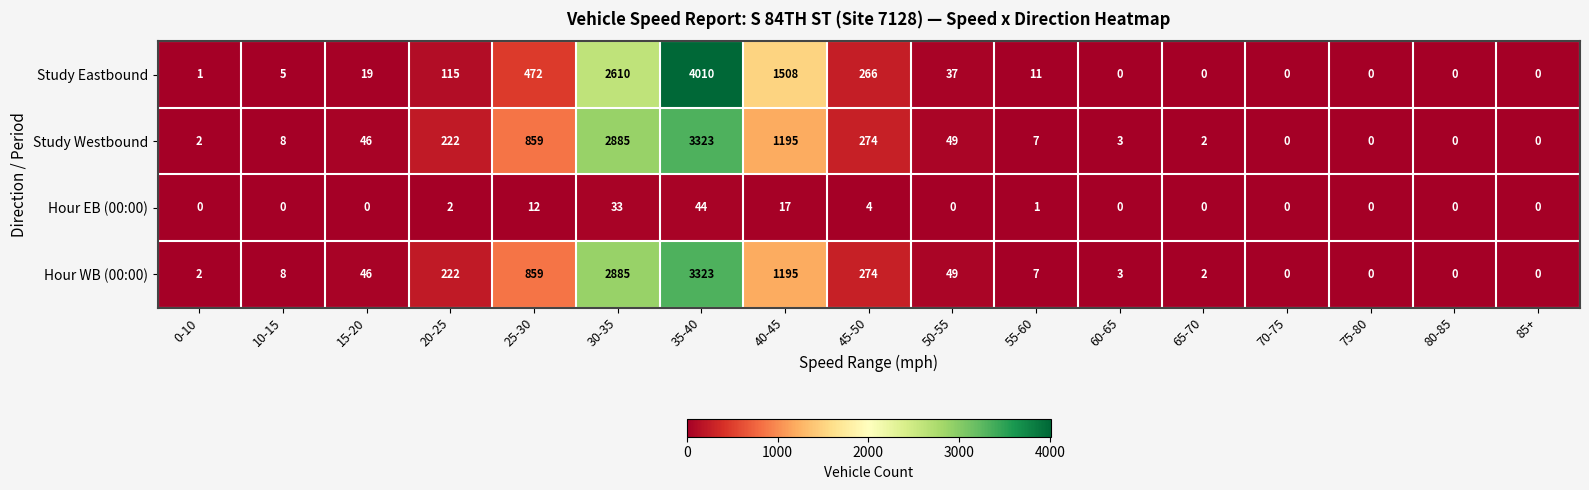

At which label is Hour EB (00:00) closest to 22?

40-45